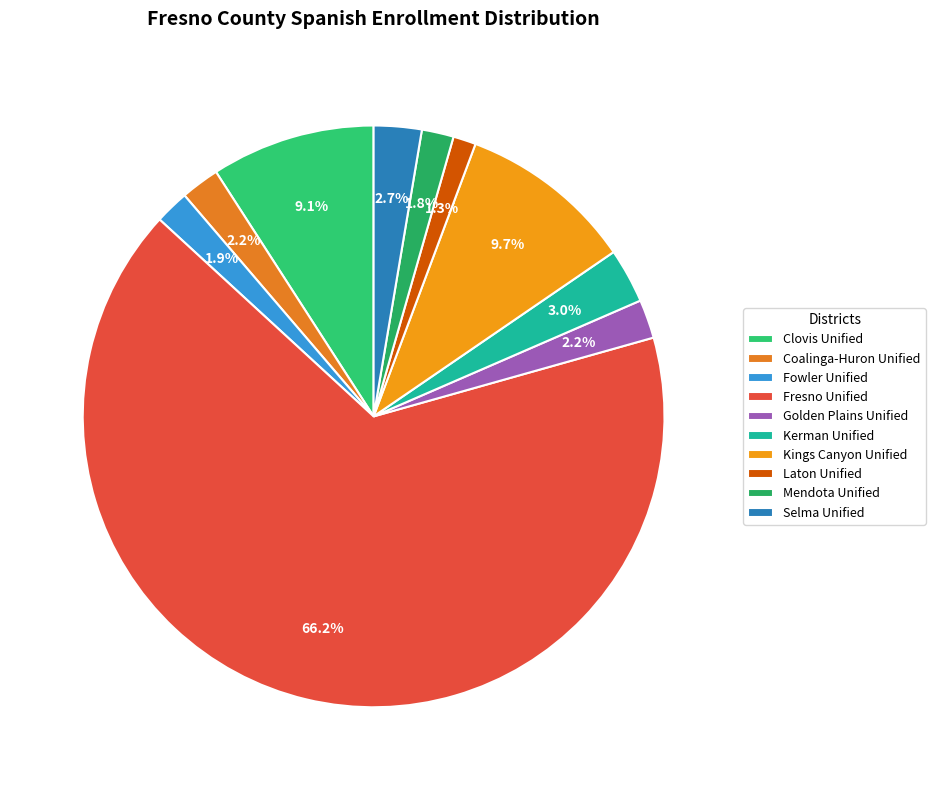

To the nearest percent, what is the combined percentage of Mendota Unified and Fowler Unified?

4%